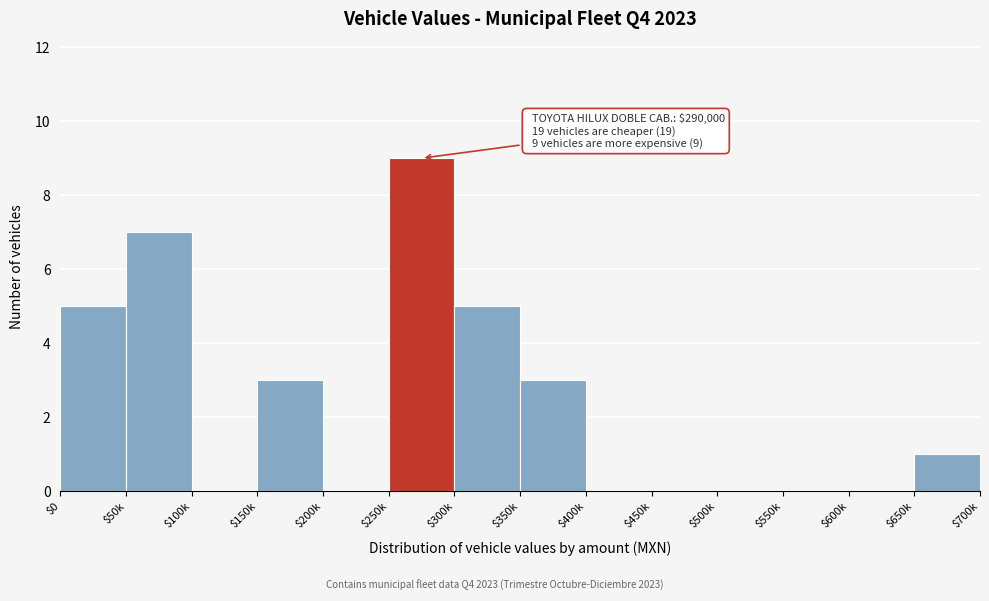

Which label corresponds to the largest value in the chart?

$250k